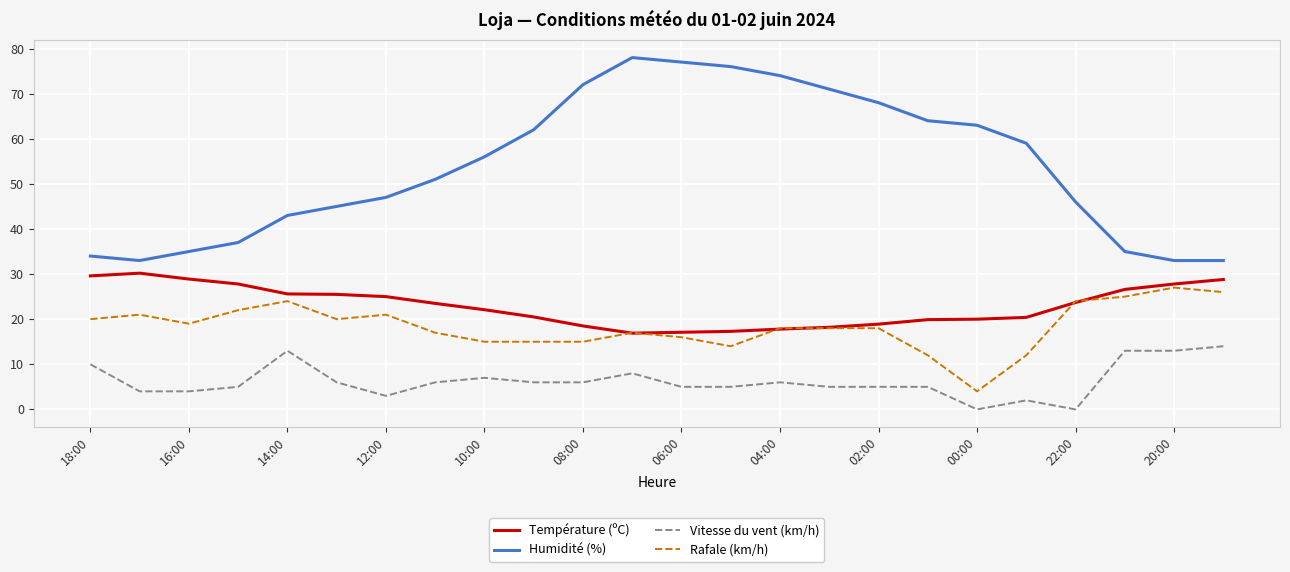

Which series has the largest total across all categories?

Humidité (%)